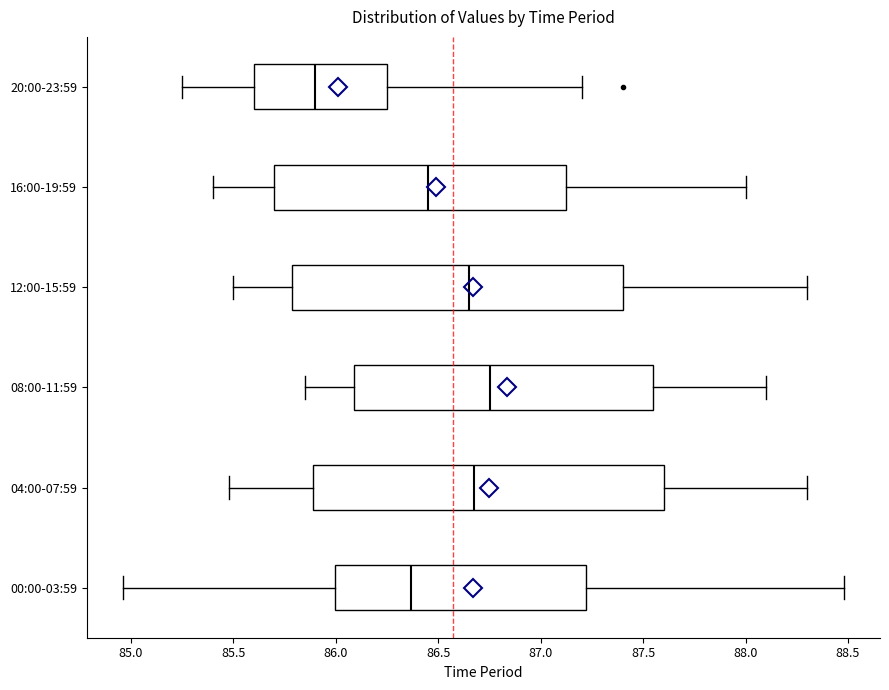

Reading bottom to top, read every box against the x-axis: the position of its median line, the range the box covers, and the ends of its whiskers. The values are not printed on the chart, so give them approximately, as read against the axis.

00:00-03:59: median 86.35, box 86.00 to 87.20, whiskers 84.95 to 88.50
04:00-07:59: median 86.70, box 85.90 to 87.60, whiskers 85.50 to 88.30
08:00-11:59: median 86.75, box 86.10 to 87.55, whiskers 85.85 to 88.10
12:00-15:59: median 86.65, box 85.80 to 87.40, whiskers 85.50 to 88.30
16:00-19:59: median 86.45, box 85.70 to 87.15, whiskers 85.40 to 88.00
20:00-23:59: median 85.90, box 85.60 to 86.25, whiskers 85.25 to 87.20